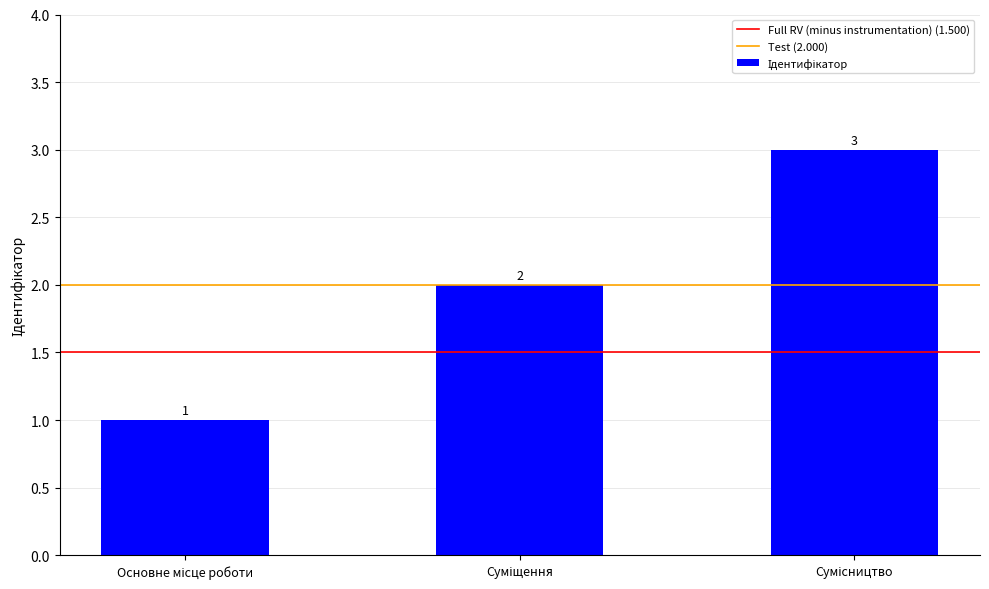

How many values are between 1 and 3?

3